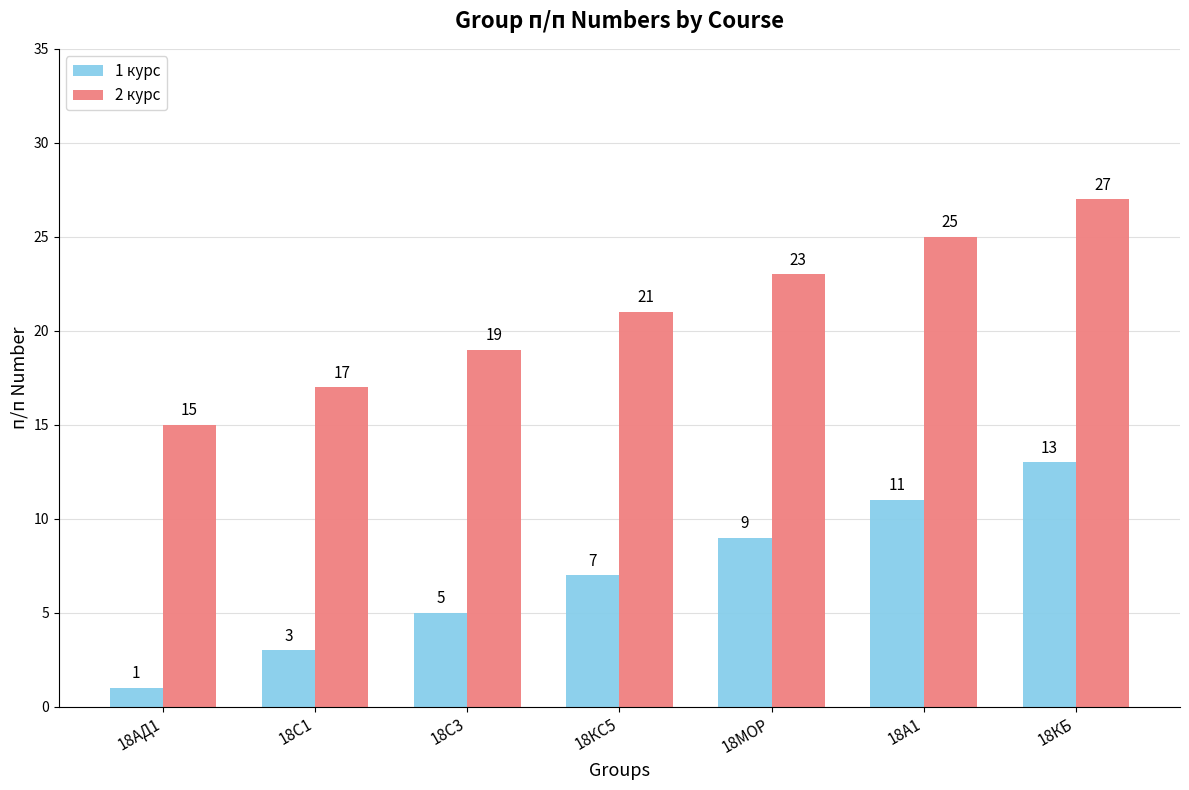

Rank the series by their average value, from lowest to highest.

1 курс, 2 курс